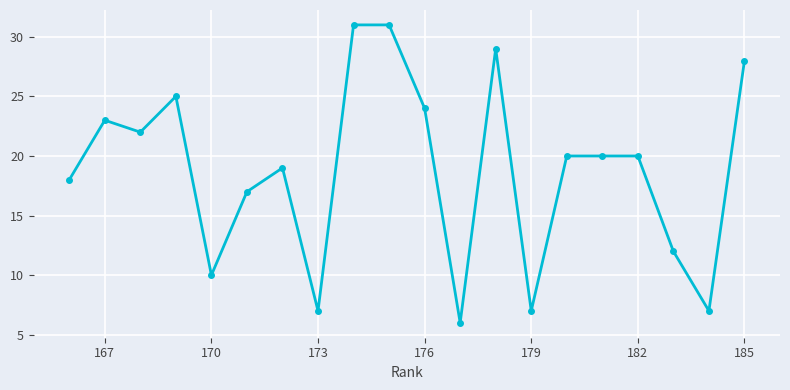

The value at 179 is 7. True or false?

True